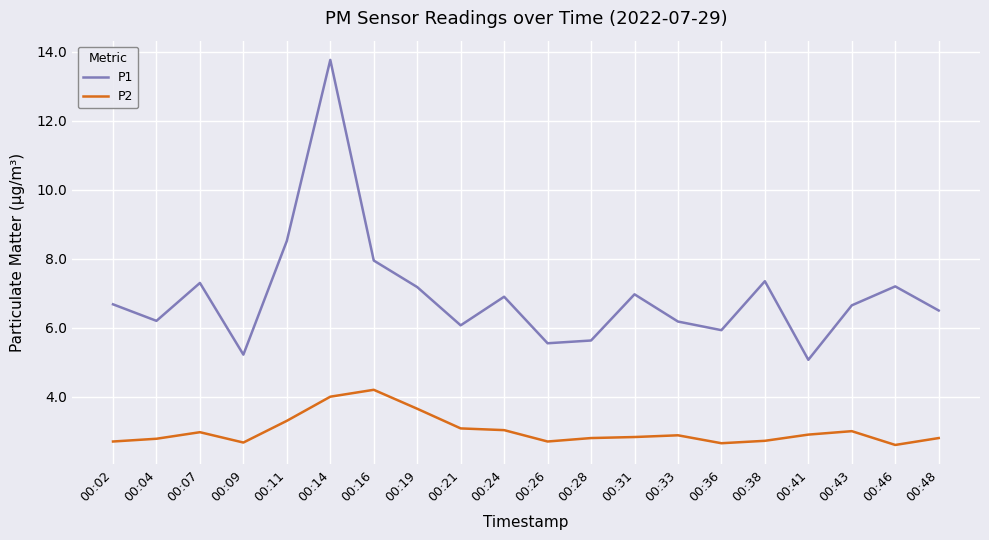

What is the difference between the highest and lowest values at 00:19?

3.5